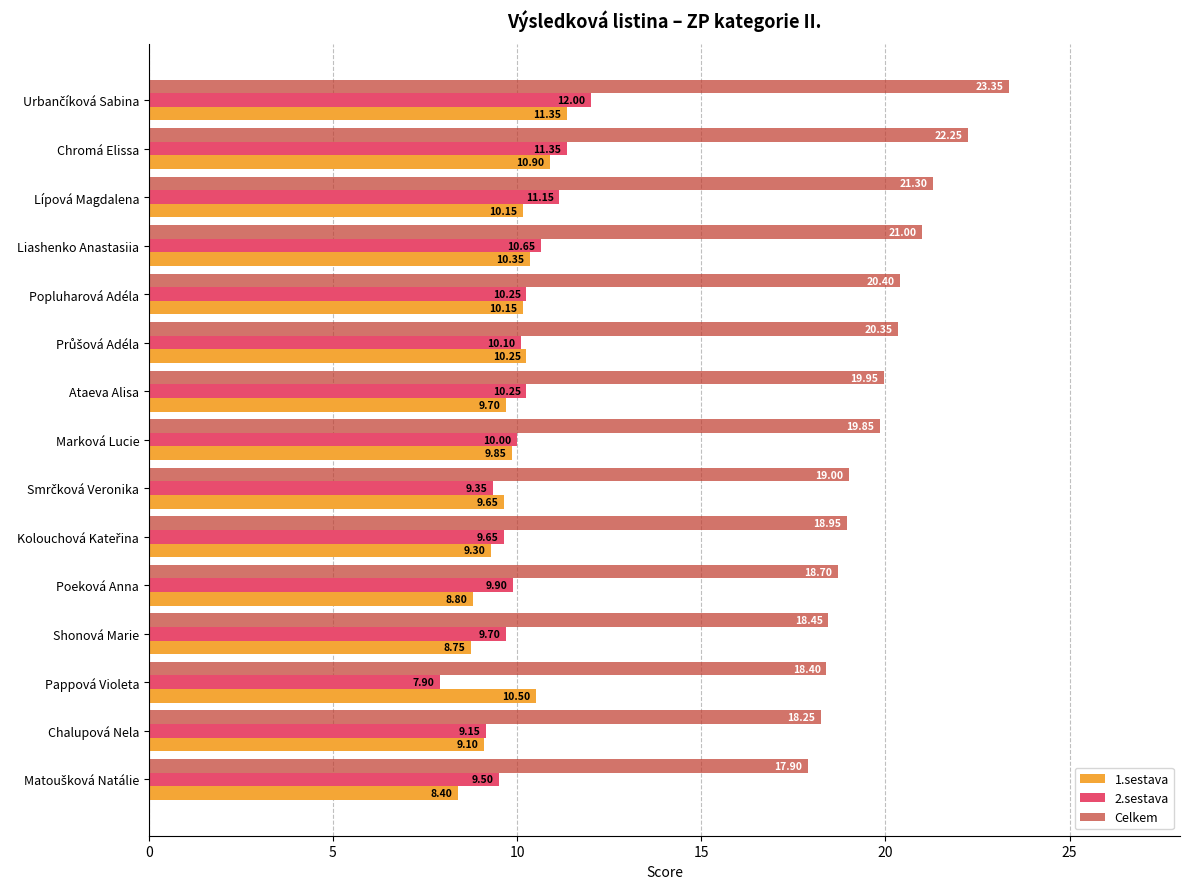

How many data points does each series have?

15